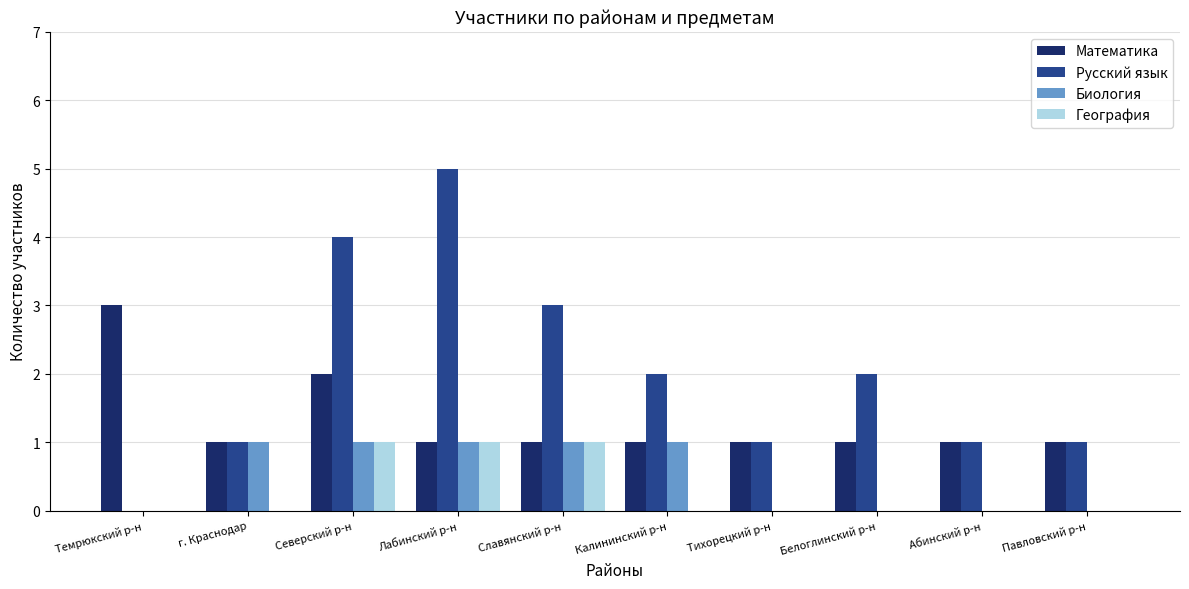

The value of Русский язык at г. Краснодар is 0. True or false?

False